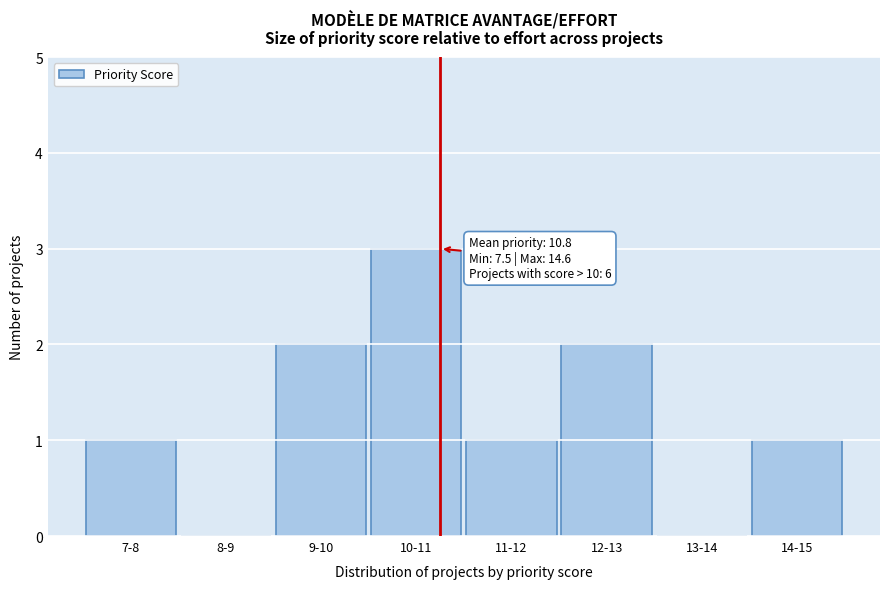

Reading left to right, transcribe all the data shown in this chart.

7-8=1	8-9=0	9-10=2	10-11=3	11-12=1	12-13=2	13-14=0	14-15=1